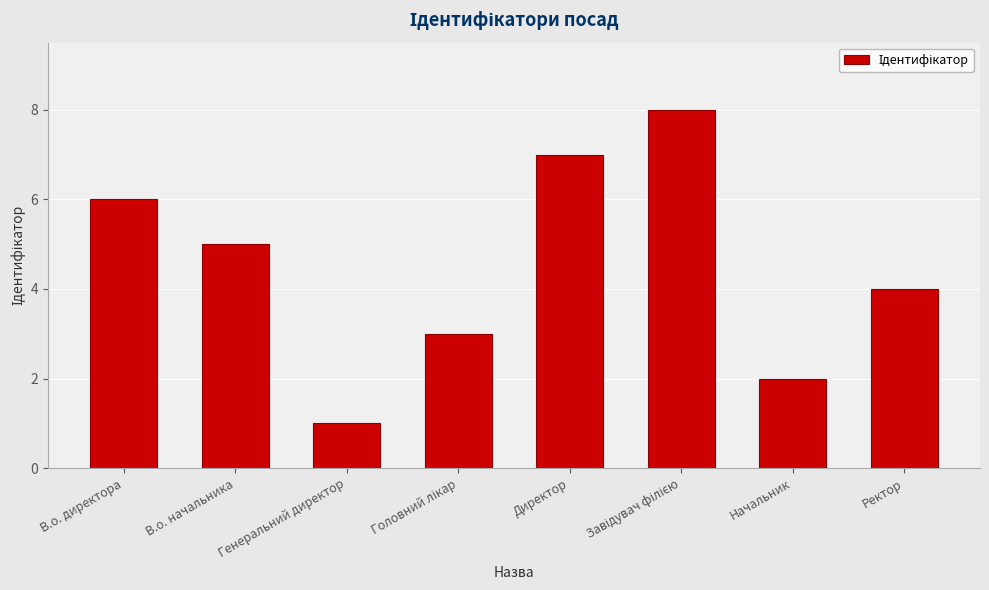

What is the value of the 6th bar from the left?

8